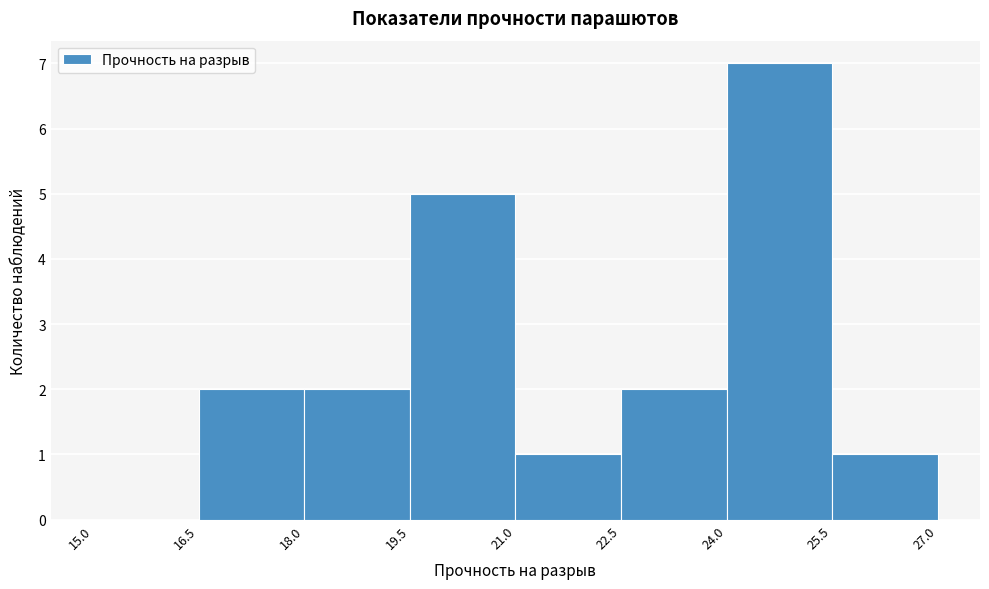

Reading left to right, list every bar in this chart as the range it spans on the x-axis followed by its height. The values are not printed on the chart, so give them approximately, as read against the axis.

15.0 to 16.5: 0
16.5 to 18.0: 2
18.0 to 19.5: 2
19.5 to 21.0: 5
21.0 to 22.5: 1
22.5 to 24.0: 2
24.0 to 25.5: 7
25.5 to 27.0: 1